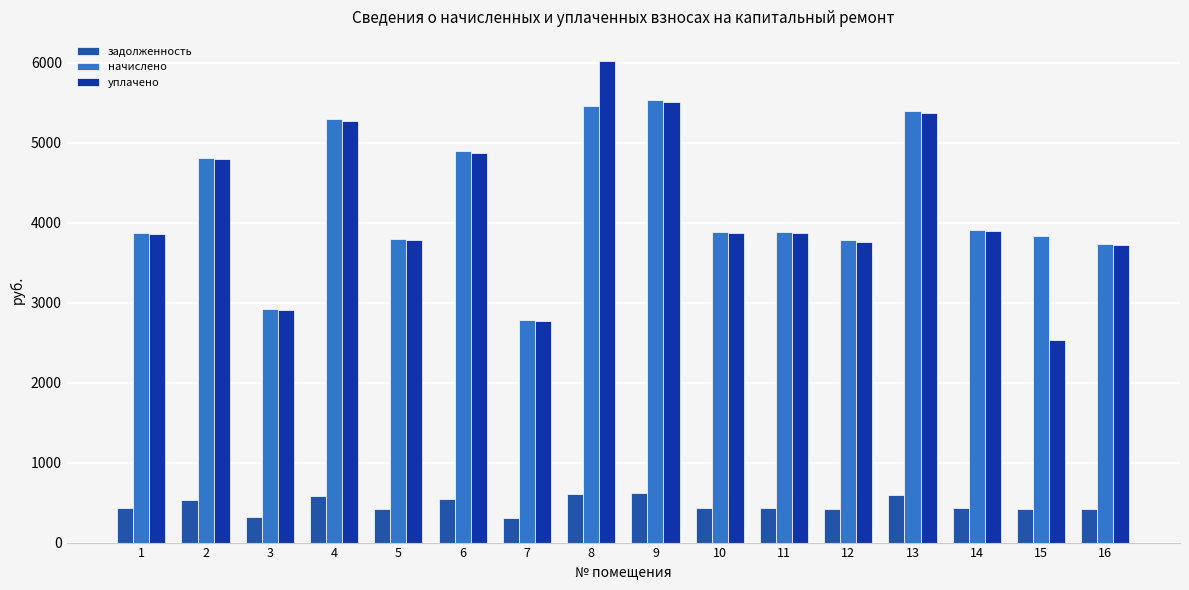

What is the value of the начислено bar at the 4th from the left?

5291.1